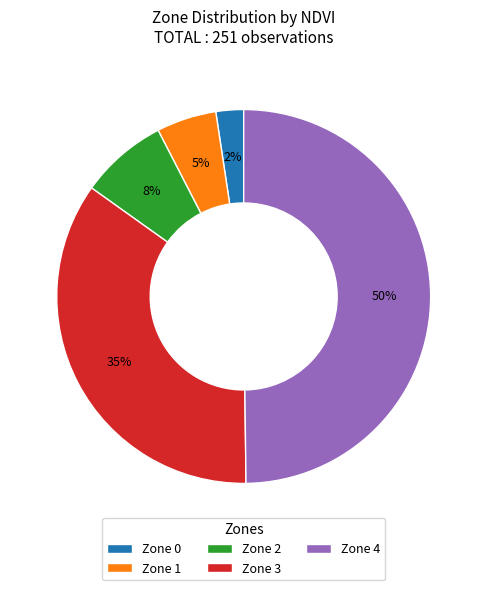

Which has a higher value, Zone 0 or Zone 3?

Zone 3